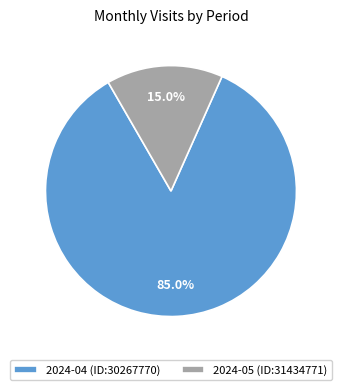

To the nearest percent, what percentage of the pie is 2024-05 (ID:31434771)?

15%